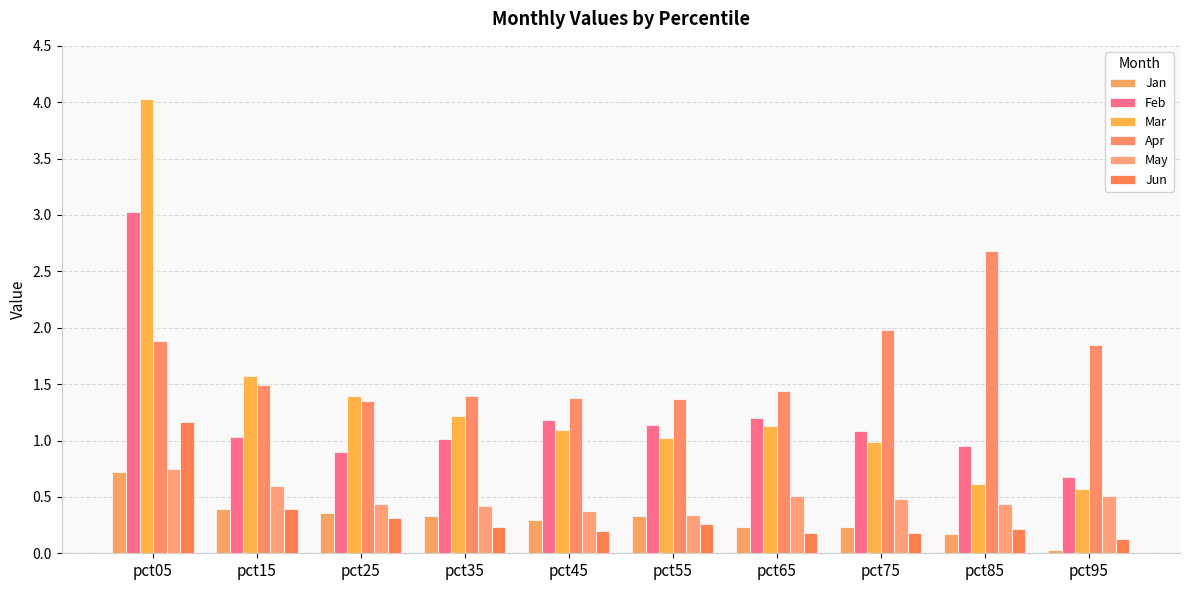

Reading left to right, what are all the values shown in this chart?

Jan: 0.7	0.4	0.4	0.3	0.3	0.3	0.2	0.2	0.2	0.0
Feb: 3.0	1.0	0.9	1.0	1.2	1.1	1.2	1.1	0.9	0.7
Mar: 4.0	1.6	1.4	1.2	1.1	1.0	1.1	1.0	0.6	0.6
Apr: 1.9	1.5	1.3	1.4	1.4	1.4	1.4	2.0	2.7	1.8
May: 0.7	0.6	0.4	0.4	0.4	0.3	0.5	0.5	0.4	0.5
Jun: 1.2	0.4	0.3	0.2	0.2	0.3	0.2	0.2	0.2	0.1